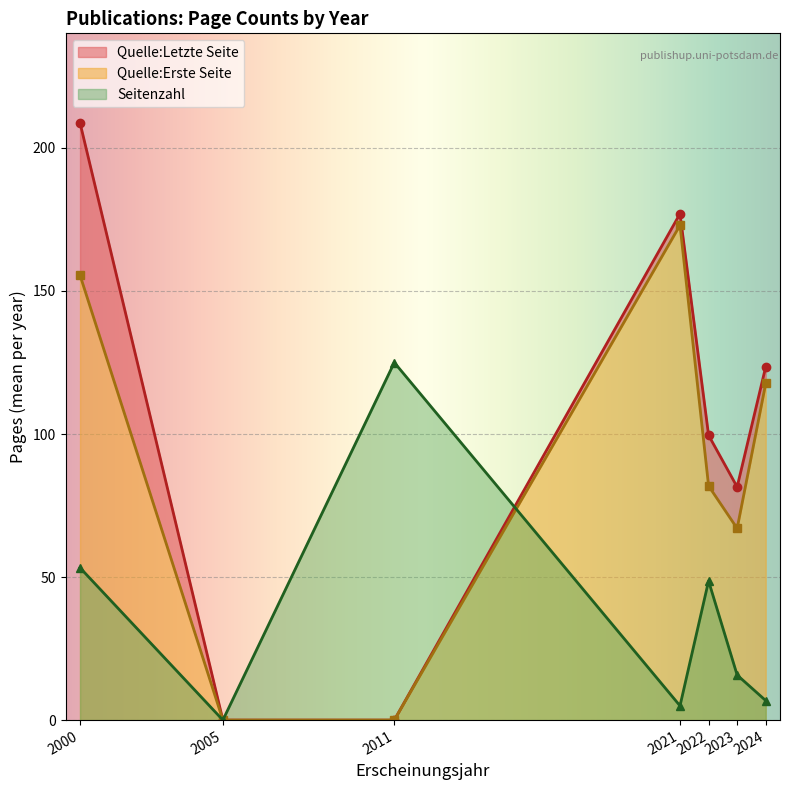

True or false: Quelle:Letzte Seite and Quelle:Erste Seite intersect in this chart.

False